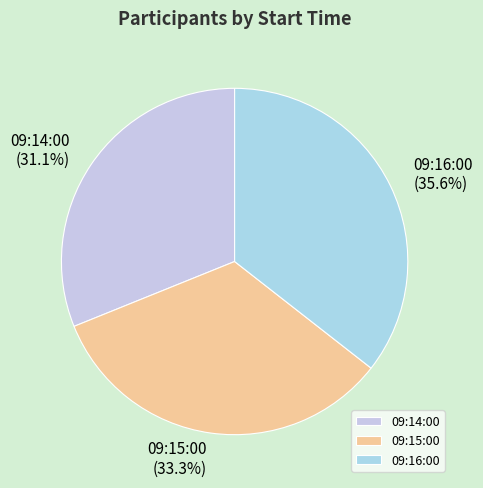

Is it true that 09:14:00 is 31% of the pie?

True